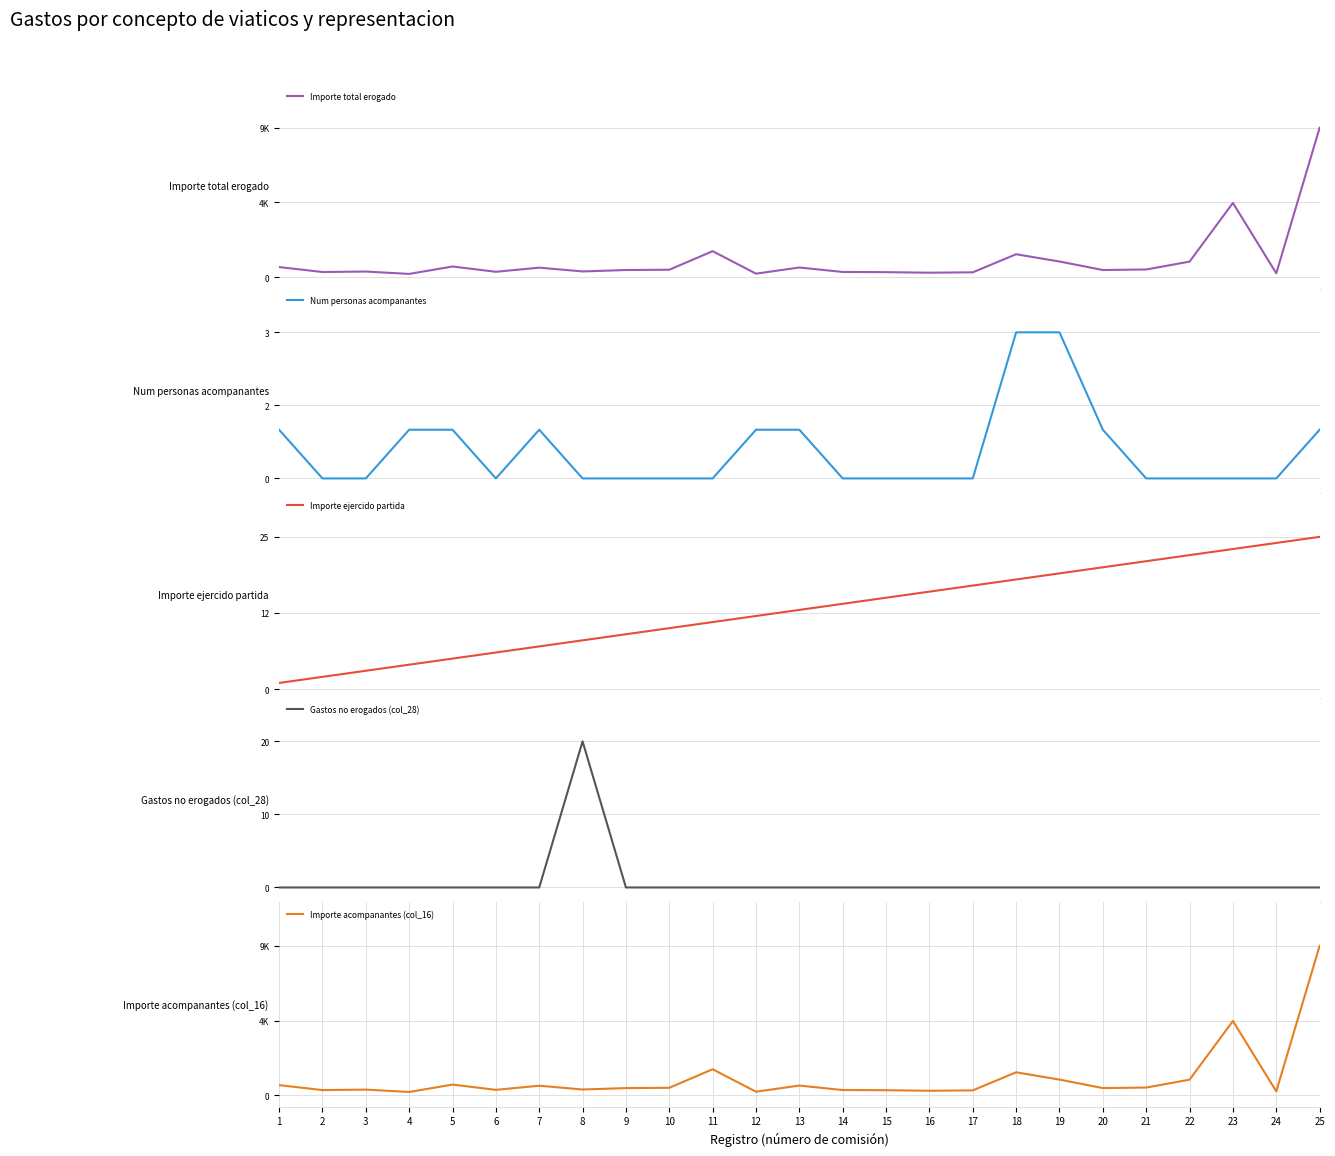

Rank the series by their maximum value, from lowest to highest.

Num personas acompanantes, Gastos no erogados (col_28), Importe ejercido partida, Importe total erogado, Importe acompanantes (col_16)